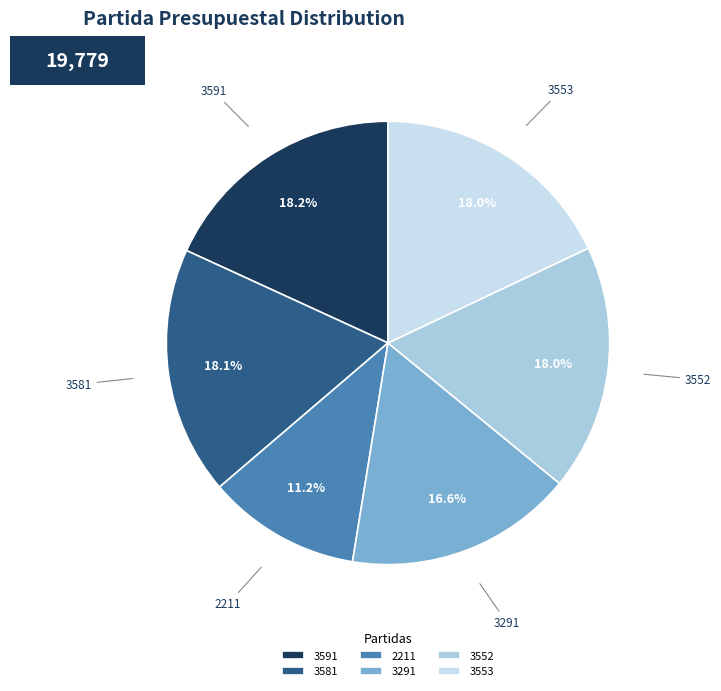

How many slices are in this pie chart?

6